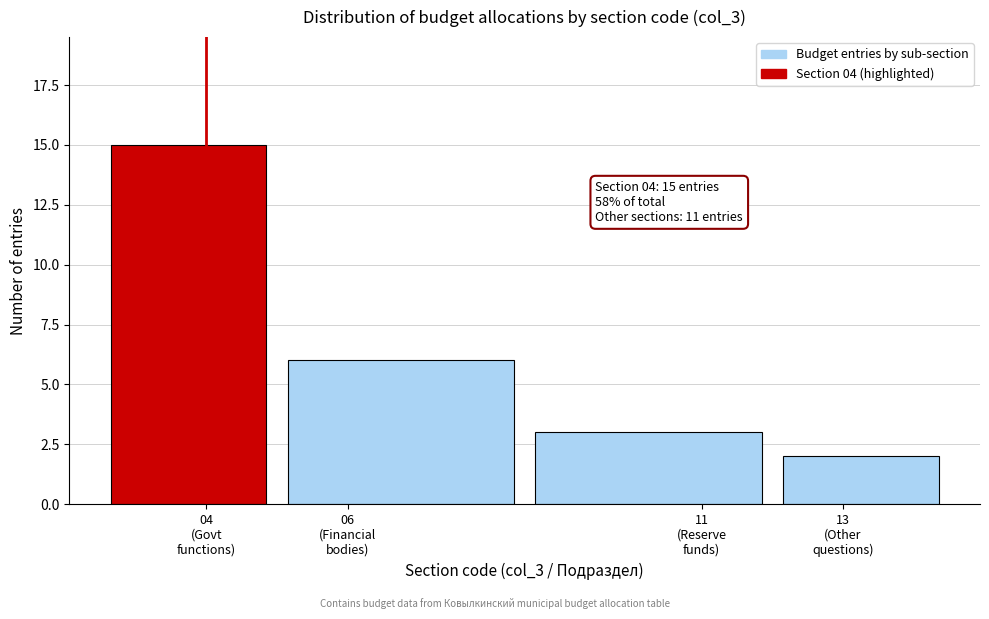

Reading left to right, transcribe all the data shown in this chart.

15	6	3	2